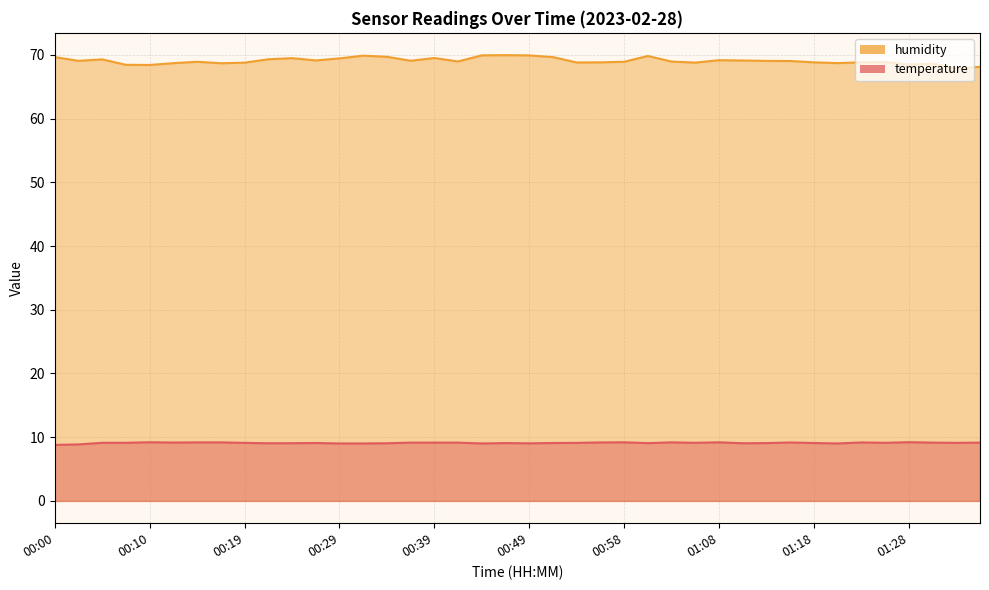

At which label does humidity reach its peak?

00:46